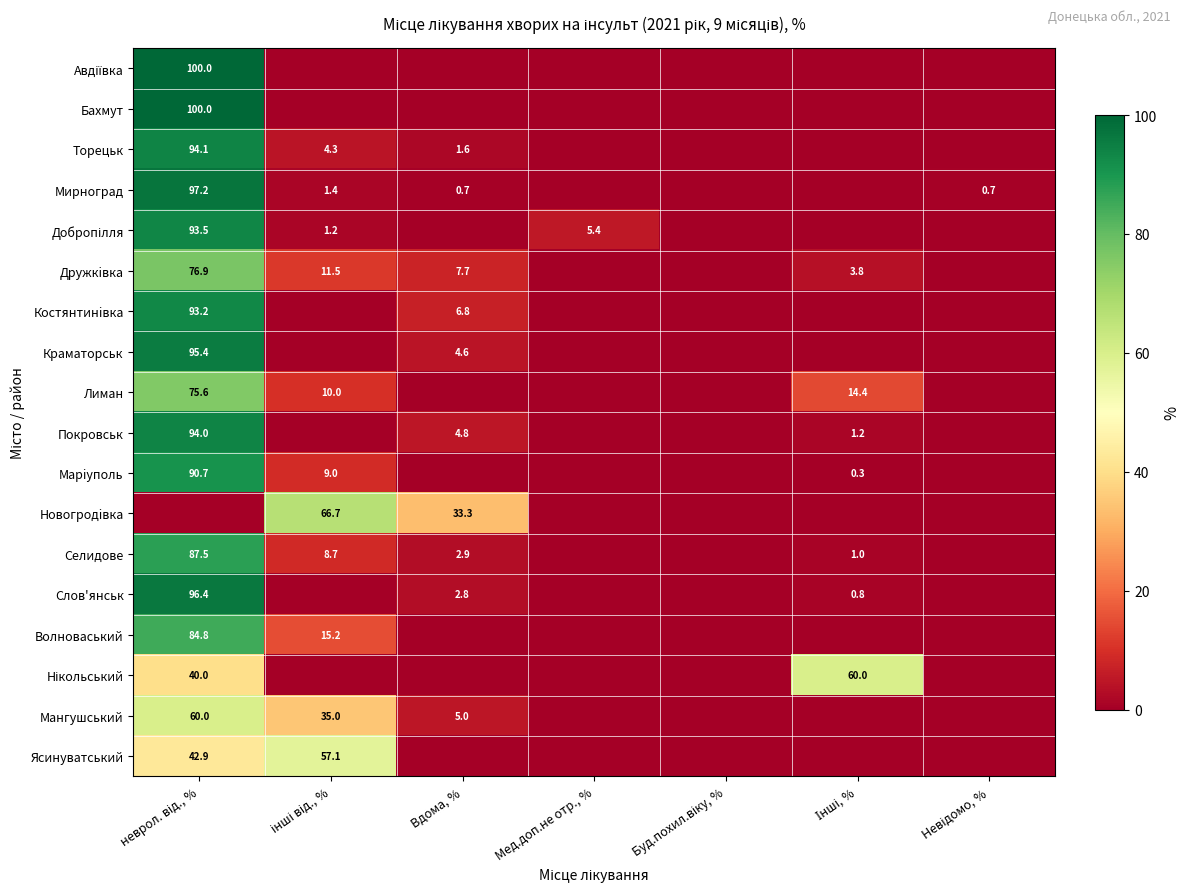

The Авдіївка series shows 0.0 at Невідомо, %. True or false?

True